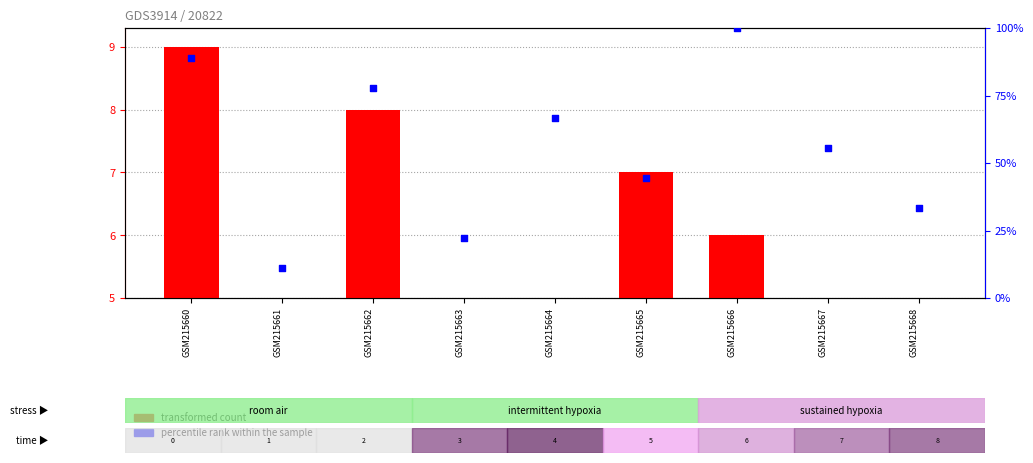

At how many categories does at least one series exceed 90?

1